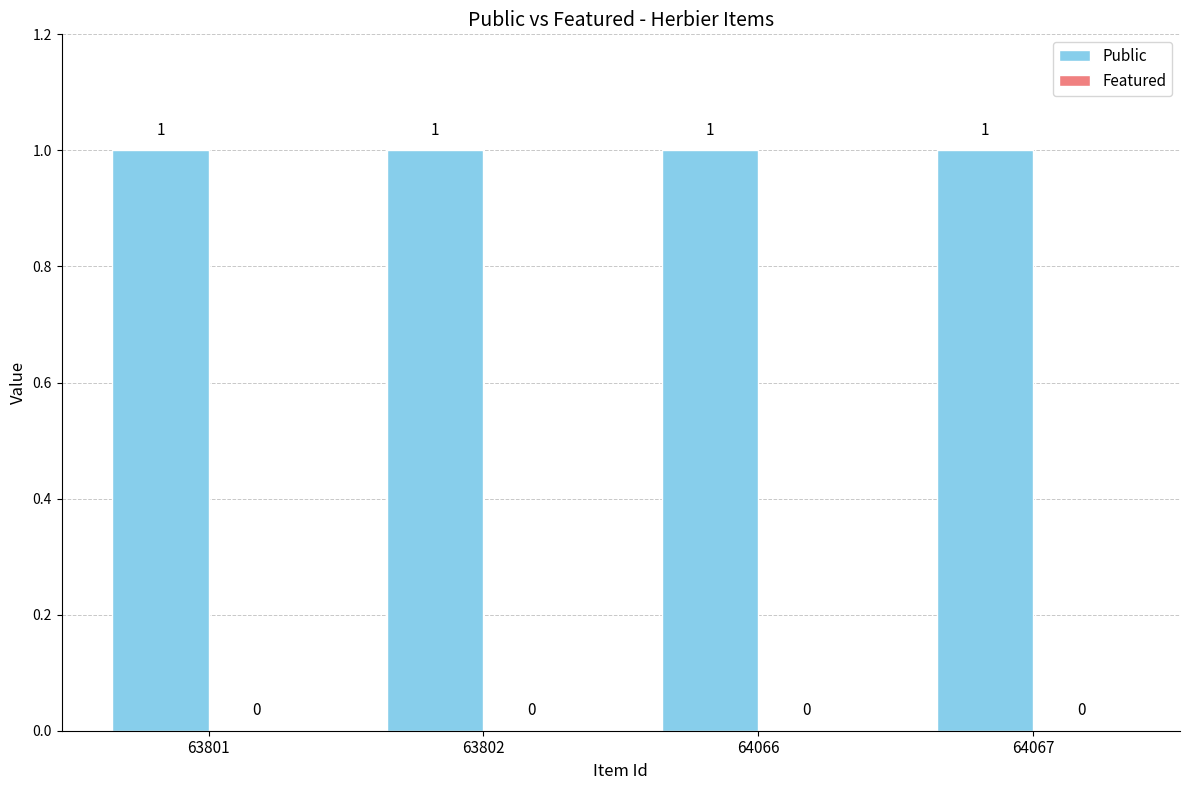

At which category is the sum across all series the highest?

63801